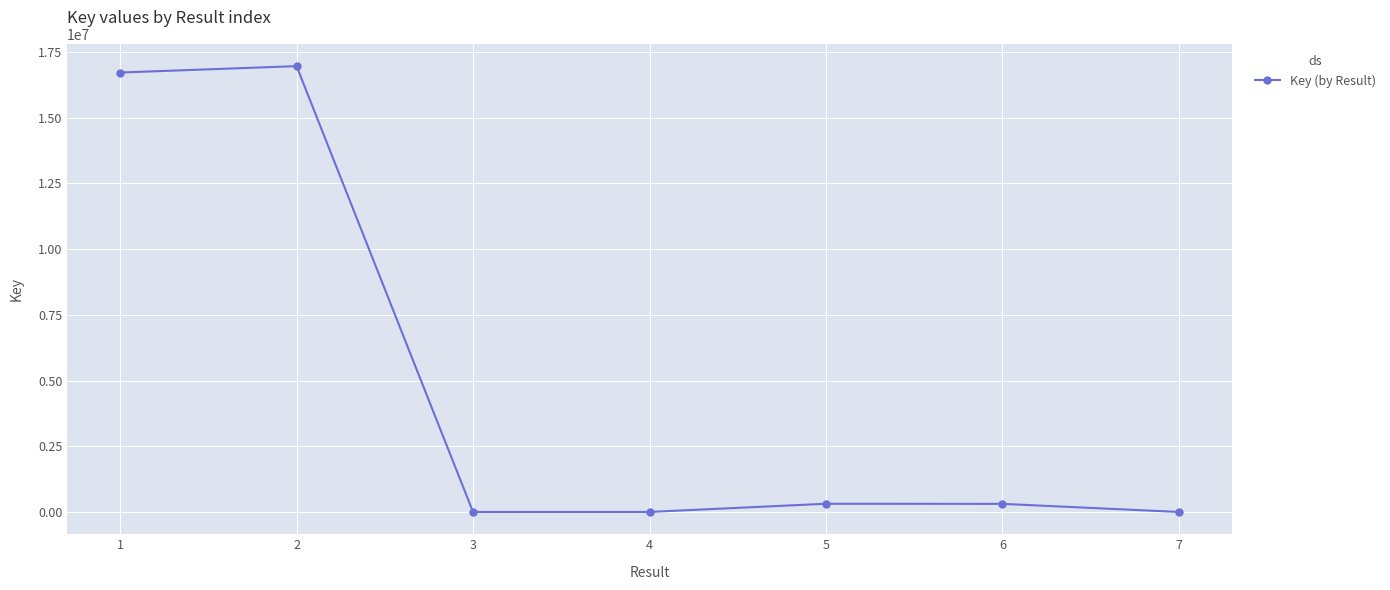

How many interior local peaks (higher than both neighbors) does the data have?

2